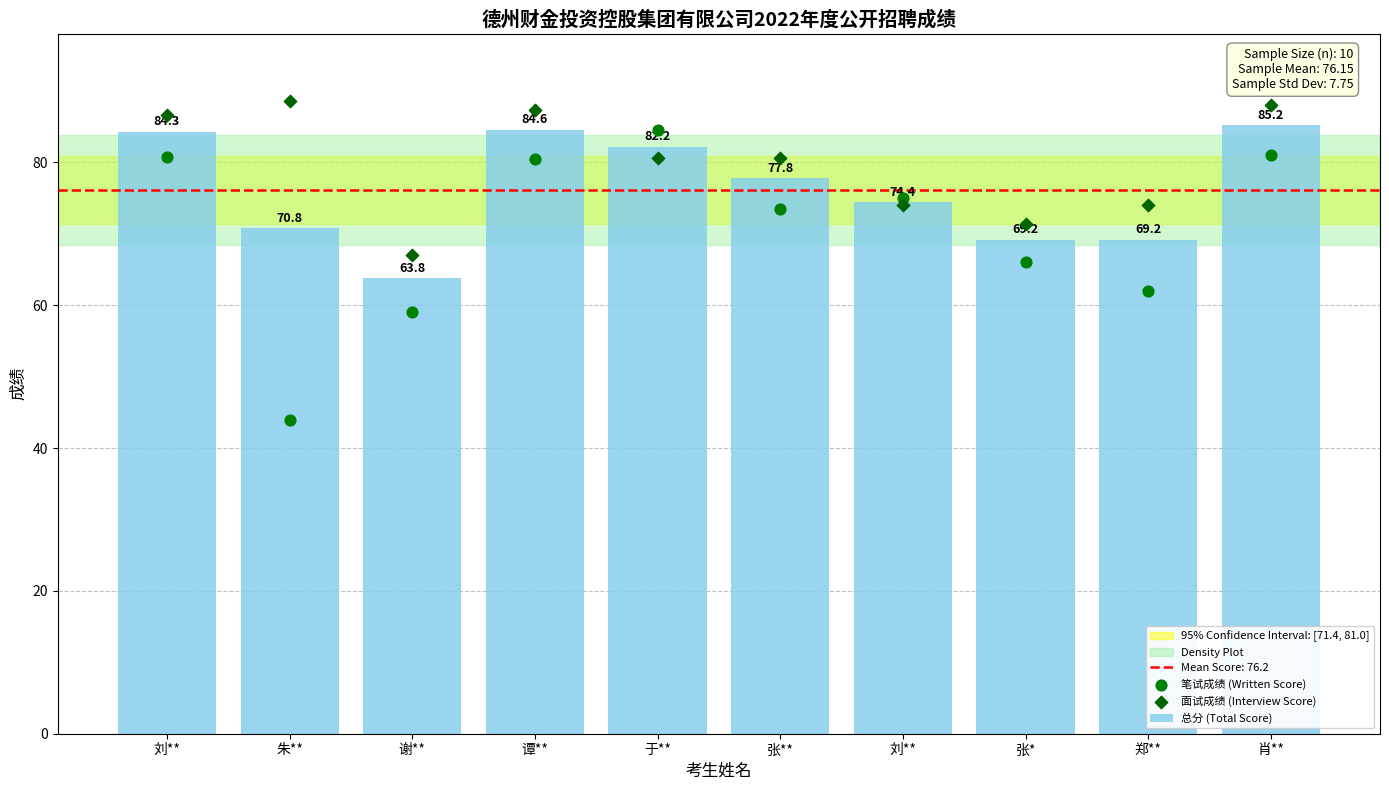

Is the value of 总分 (Total Score) at 张* greater than the value of 笔试成绩 (Written Score) at 张**?

No